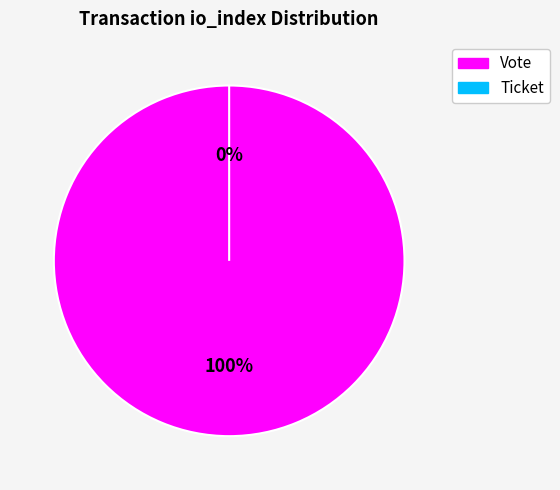

The Vote slice represents 100% of the pie. True or false?

True